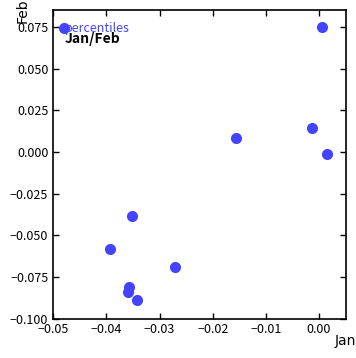

How many data points are displayed?

10